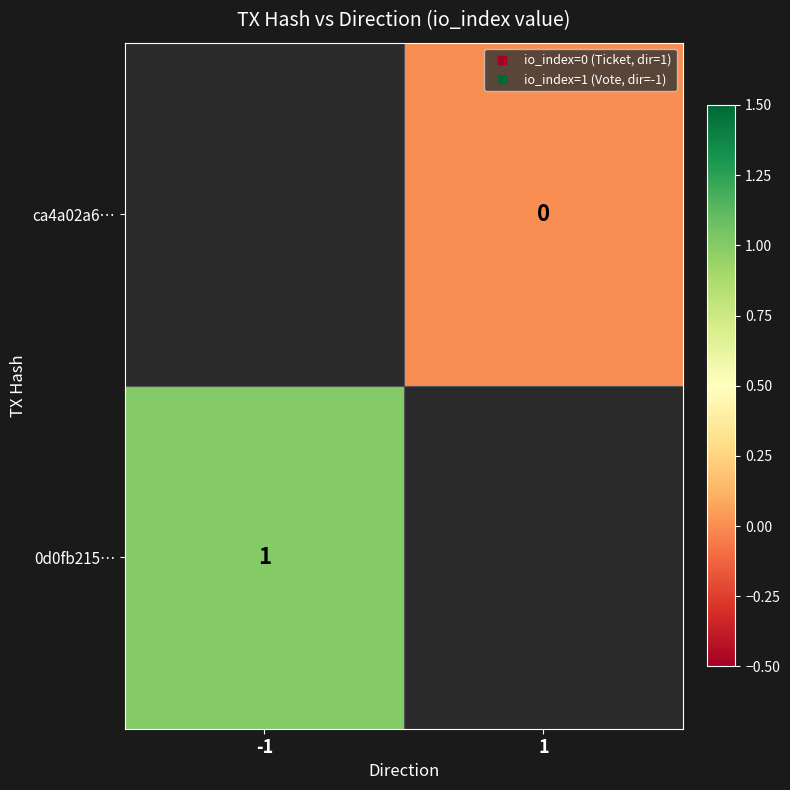

Rank the categories by ca4a02a6… value from highest to lowest.

-1, 1